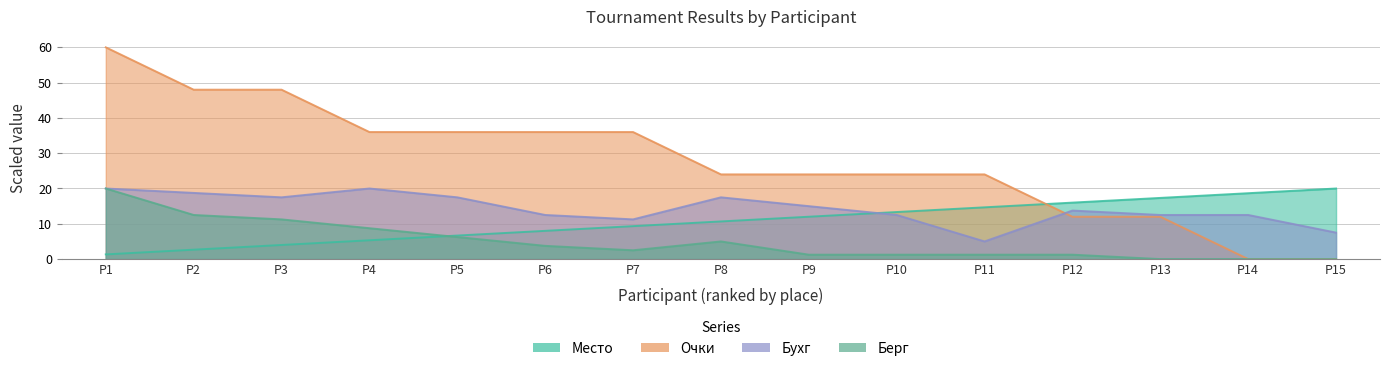

Reading left to right, transcribe all the data shown in this chart.

Место: 1.3	2.7	4.0	5.3	6.7	8.0	9.3	10.7	12.0	13.3	14.7	16.0	17.3	18.7	20.0
Очки: 60.0	48.0	48.0	36.0	36.0	36.0	36.0	24.0	24.0	24.0	24.0	12.0	12.0	0.0	0.0
Бухг: 20.0	18.8	17.5	20.0	17.5	12.5	11.2	17.5	15.0	12.5	5.0	13.8	12.5	12.5	7.5
Берг: 20.0	12.5	11.2	8.8	6.2	3.8	2.5	5.0	1.2	1.2	1.2	1.2	0.0	0.0	0.0